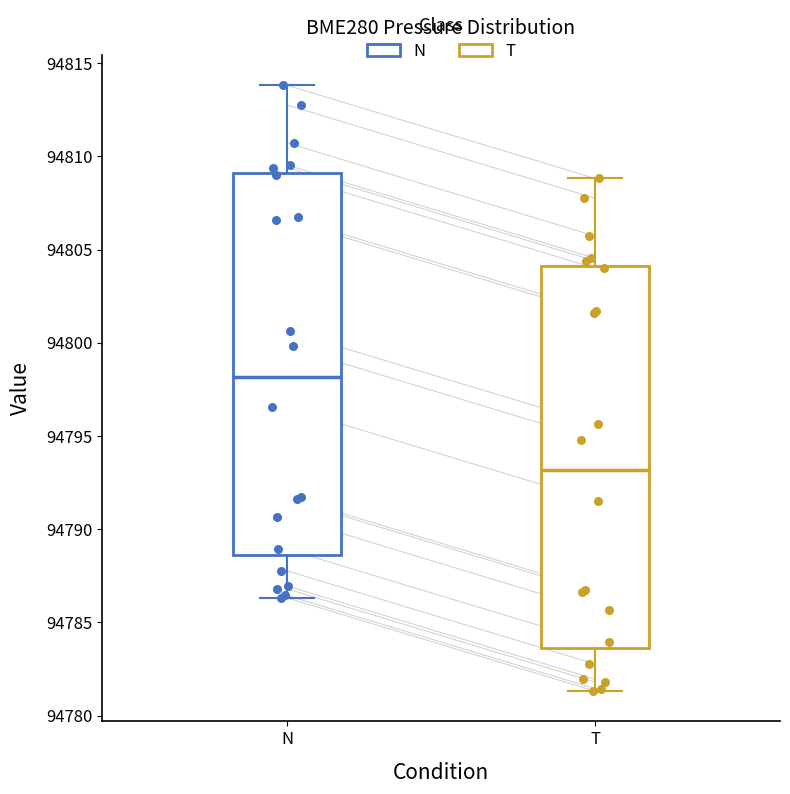

Which box's median line is the lowest?

T